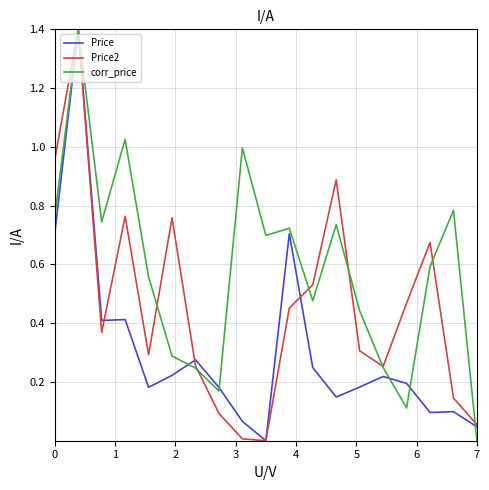

List the series in order of their overall mean, highest first.

corr_price, Price2, Price